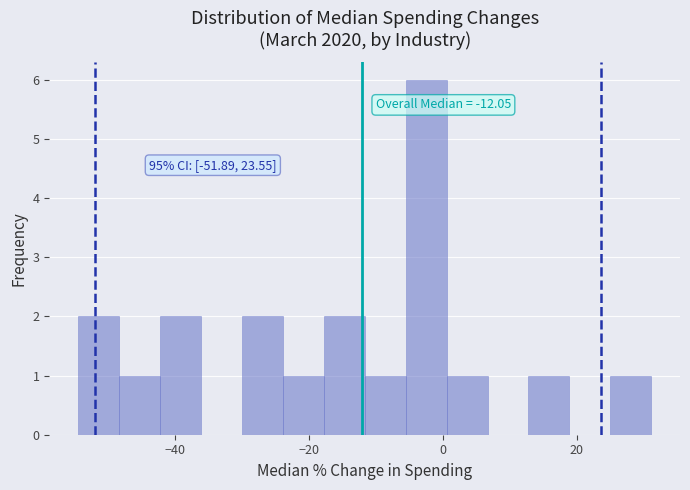

Around what value on the x-axis is the tallest bar? Give the approximate position of its centre, as read against the axis.

-2